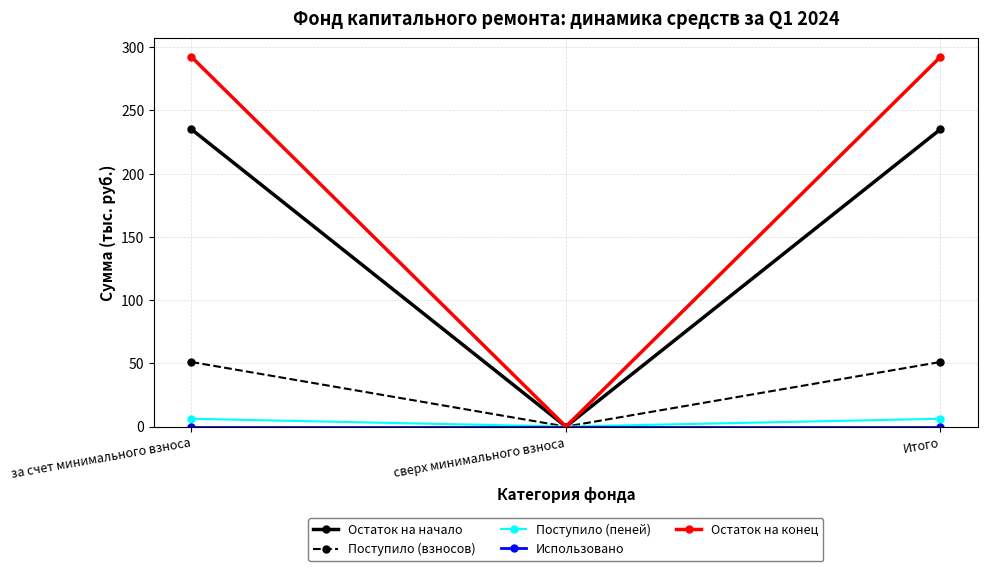

The Остаток на конец series shows 135.2 at сверх минимального взноса. True or false?

False